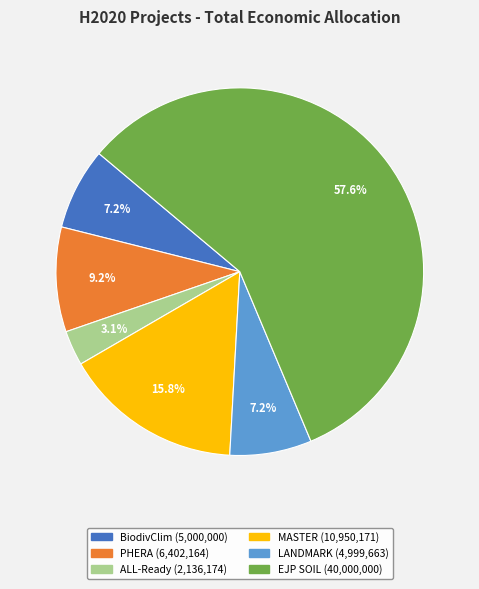

The EJP SOIL slice represents 48% of the pie. True or false?

False